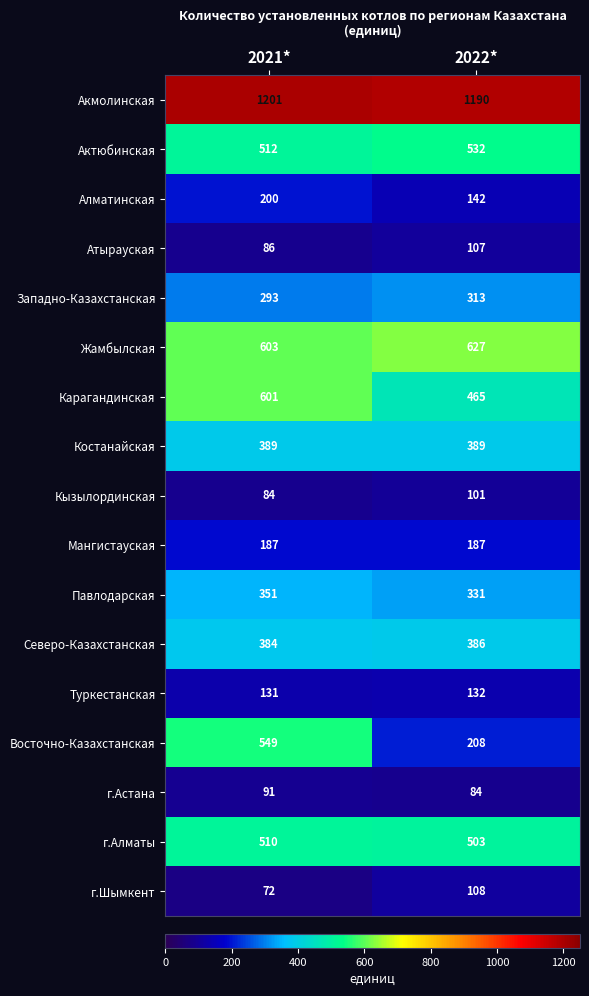

Is it true that Костанайская equals 235 at 2021*?

False